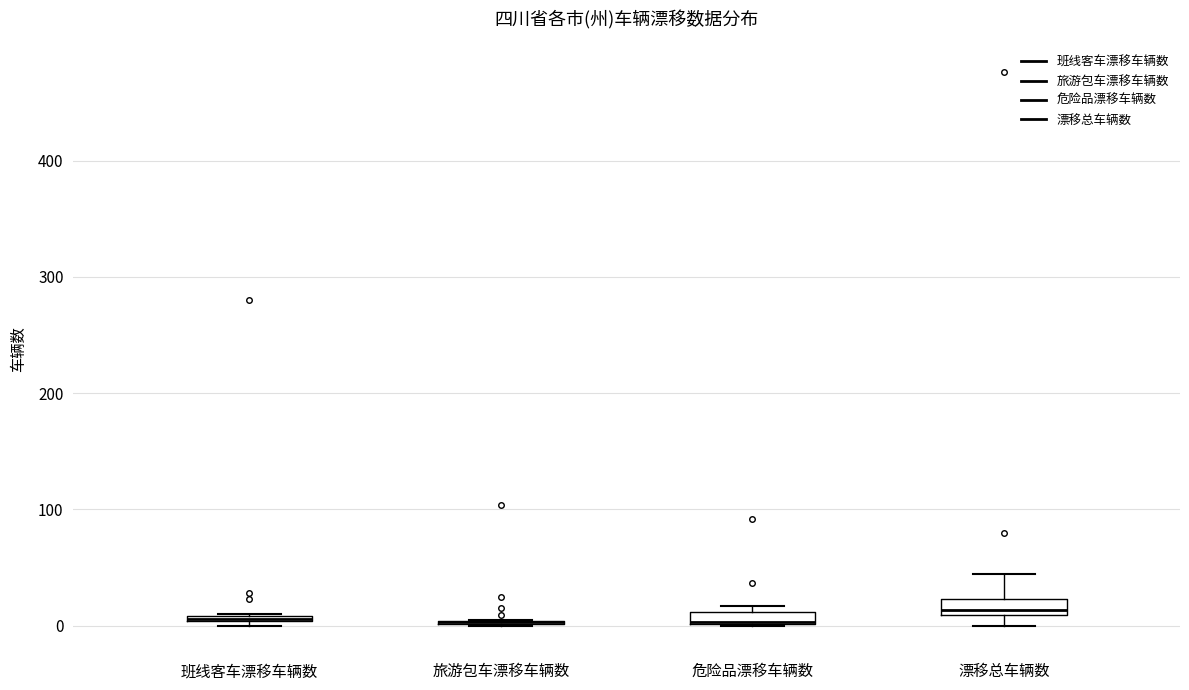

Where is the upper edge of the box for 危险品漂移车辆数 on the y-axis? The values are not printed on the chart, so give them approximately, as read against the axis.

10